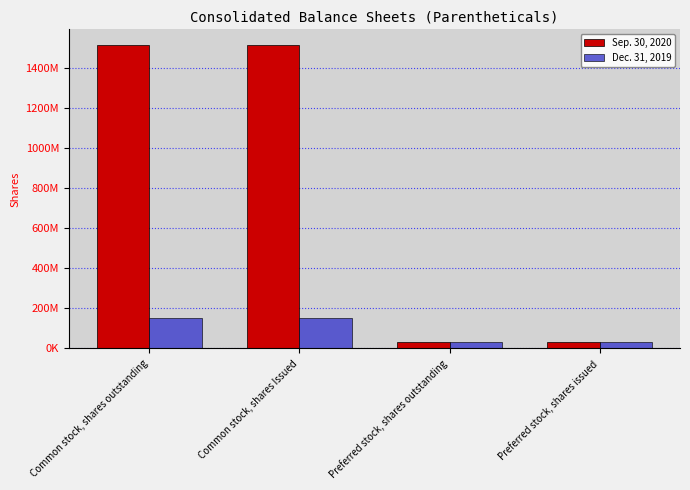

The value of Sep. 30, 2020 at Common stock, shares outstanding is 1516109317. True or false?

True